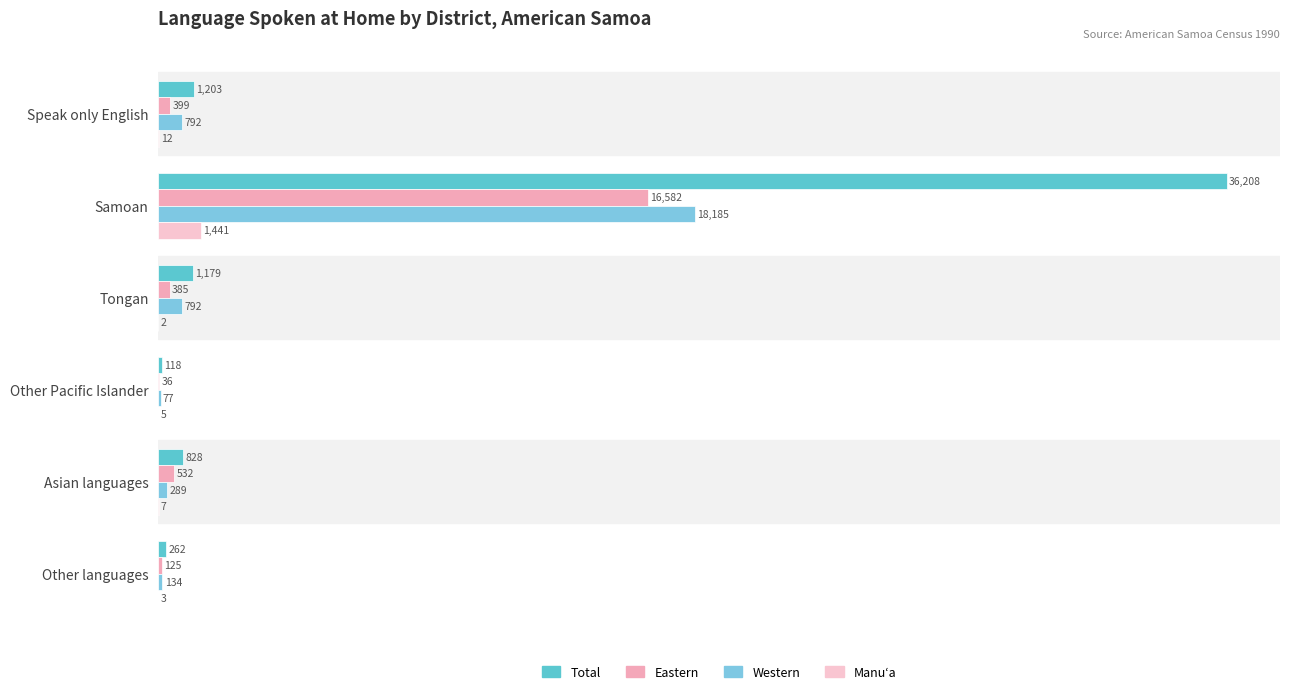

What is the sum of all Manuʻa values?

1470